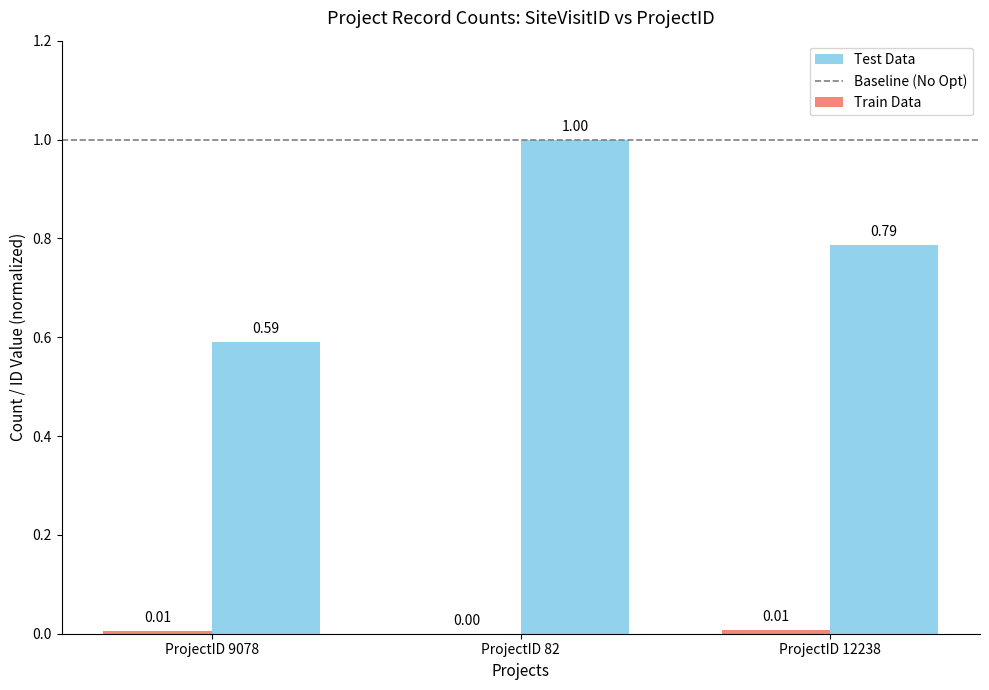

Which series changed the most between ProjectID 82 and ProjectID 12238?

Test Data